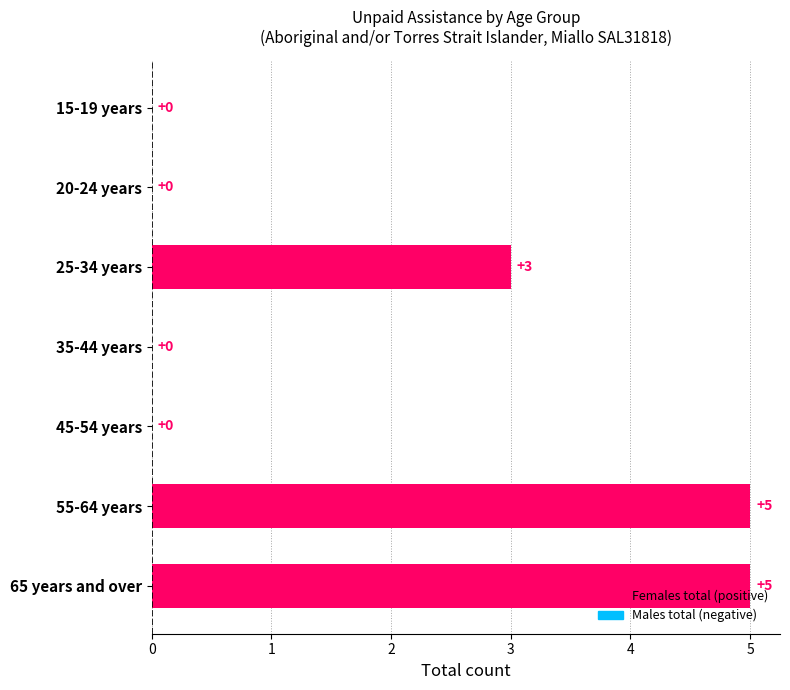

How many values are between 0 and 5?

7